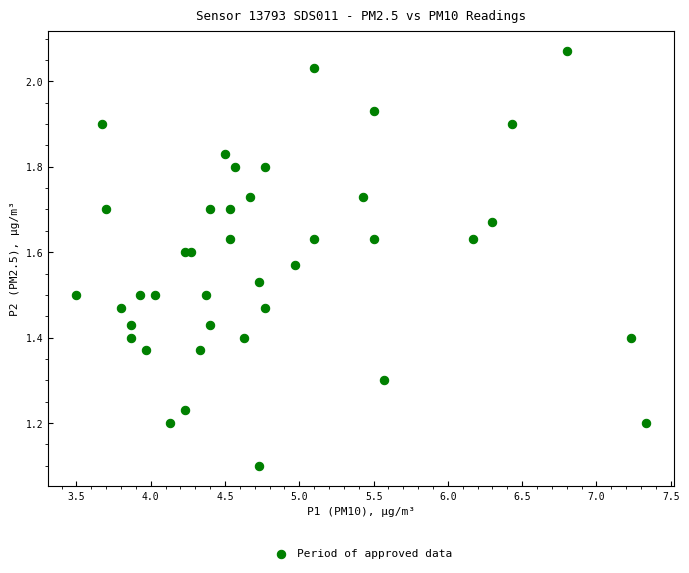

What Y value in the scatter plot is closest to 1?

1.1